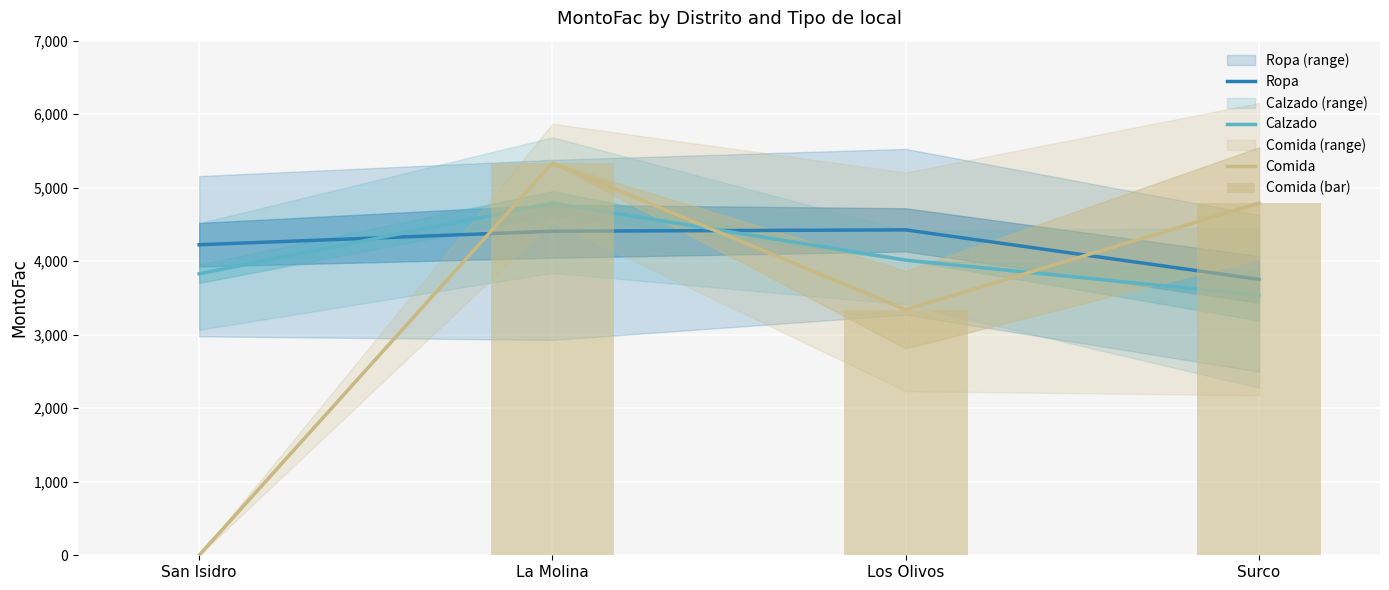

How many data points does each series have?

4